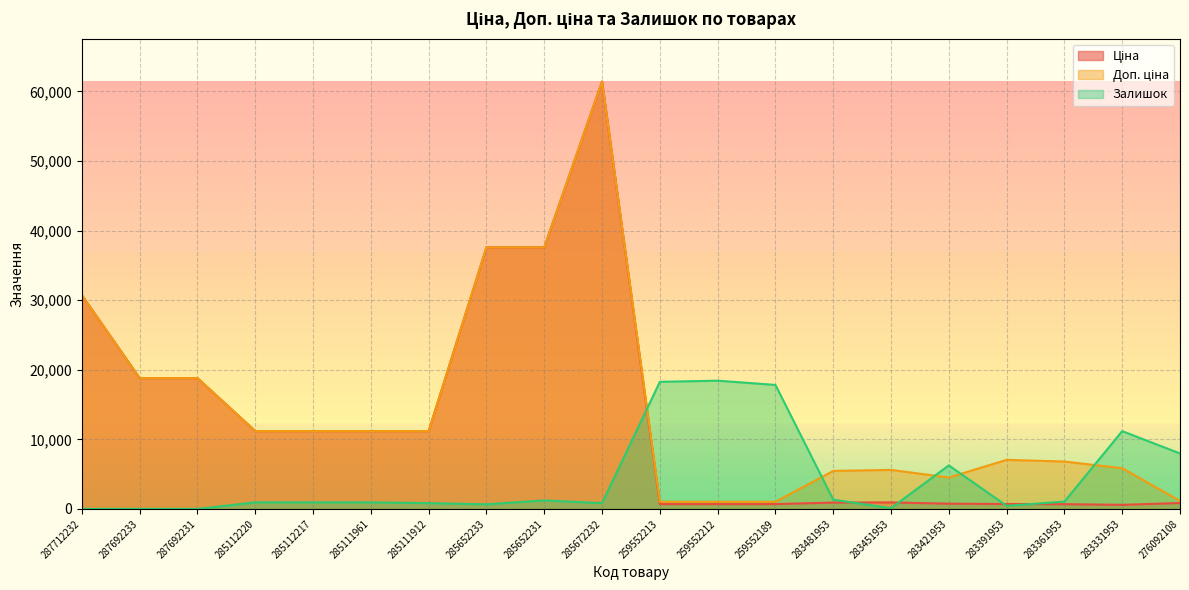

Reading left to right, transcribe all the data shown in this chart.

Ціна: 30717.1	18796.8	18796.8	11188.2	11188.2	11188.2	11188.2	37593.6	37593.6	61434.3	693.7	693.7	693.7	910.4	934.5	752.2	705.1	681.0	584.4	848.4
Доп. ціна: 30717.1	18796.8	18796.8	11188.2	11188.2	11188.2	11188.2	37593.6	37593.6	61434.3	1024.6	1024.6	1024.6	5462.3	5607.2	4513.3	7051.3	6809.8	5843.9	1149.7
Залишок: 0.0	0.0	0.0	940.9	940.9	940.9	830.2	664.2	1217.6	830.2	18264.2	18430.3	17821.5	1328.3	110.7	6254.1	442.8	1051.6	11179.9	7969.8